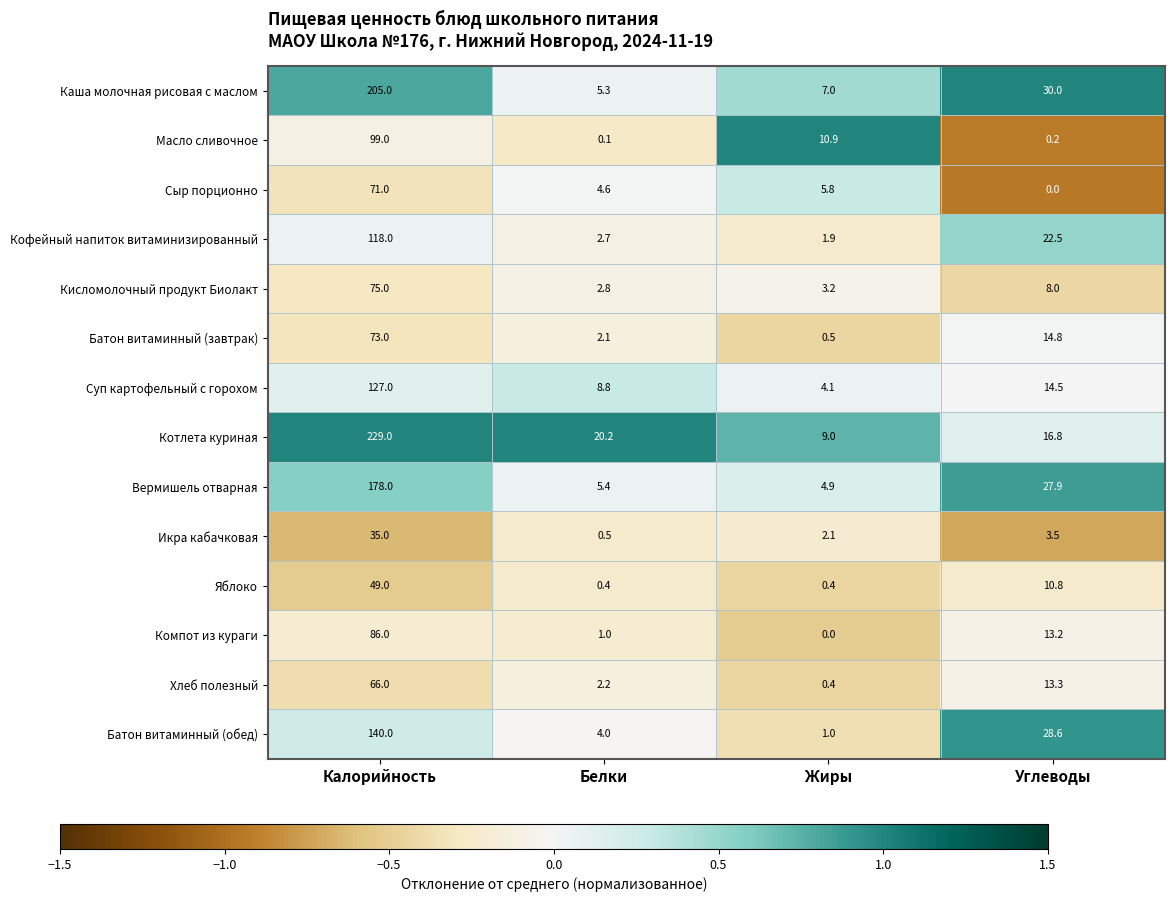

What is the greatest value displayed?

229.0